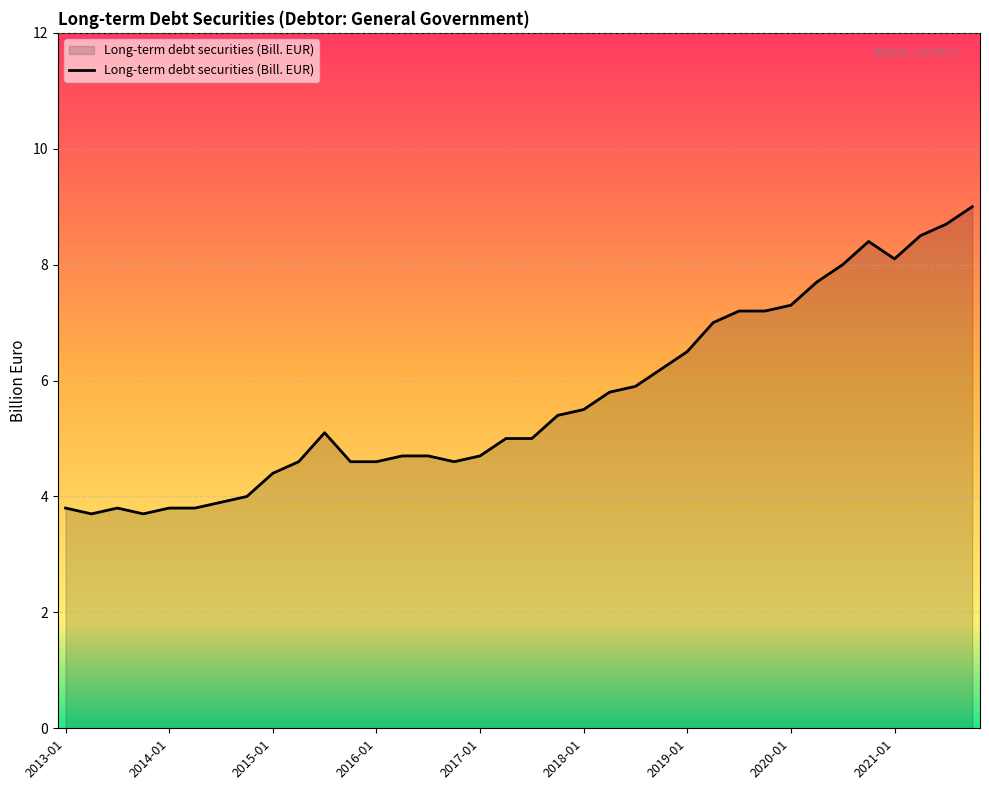

What is the difference between the maximum and minimum values?

5.3